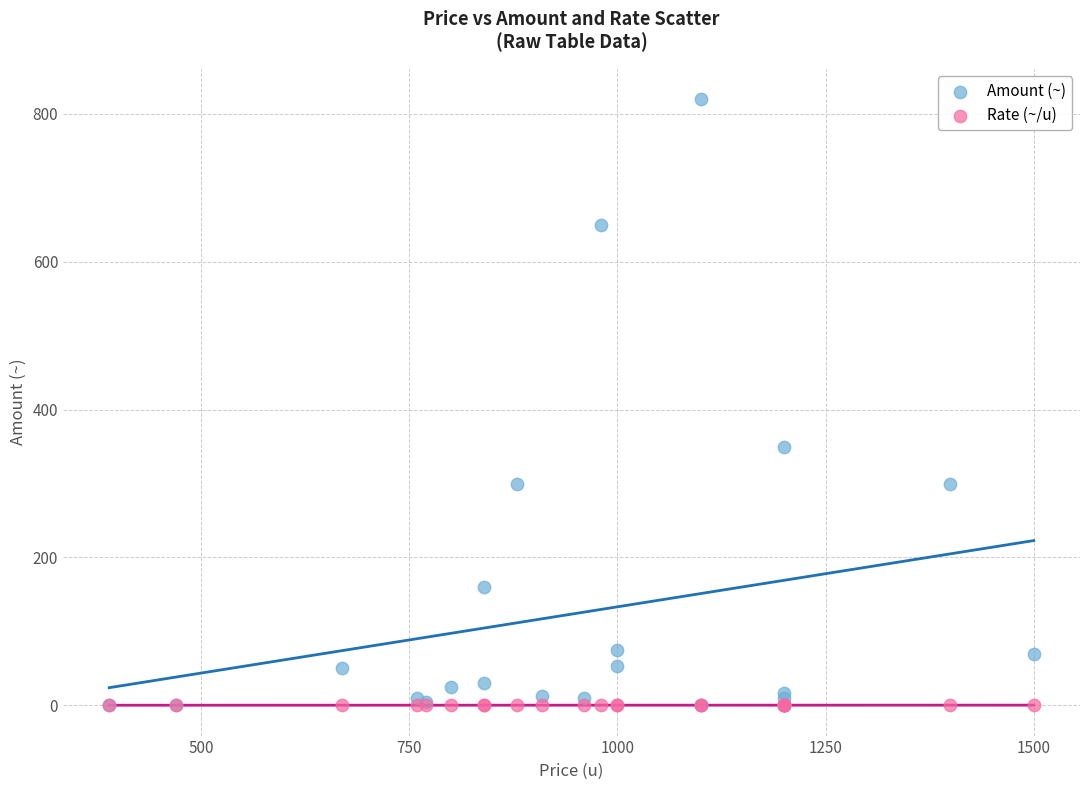

In the Amount (~) series, what Y value is closest to 410?

350.0